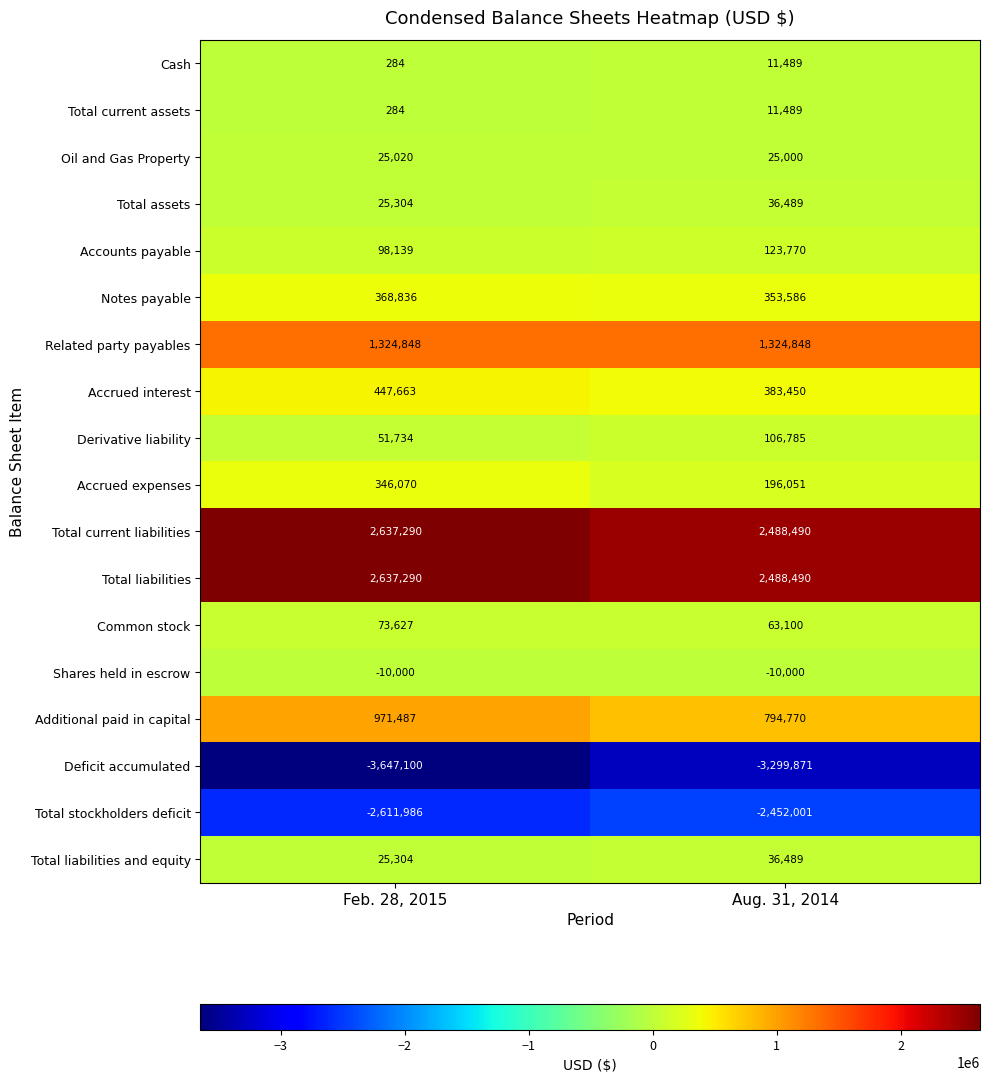

True or false: Accrued expenses has a value of 196051 at Aug. 31, 2014.

True